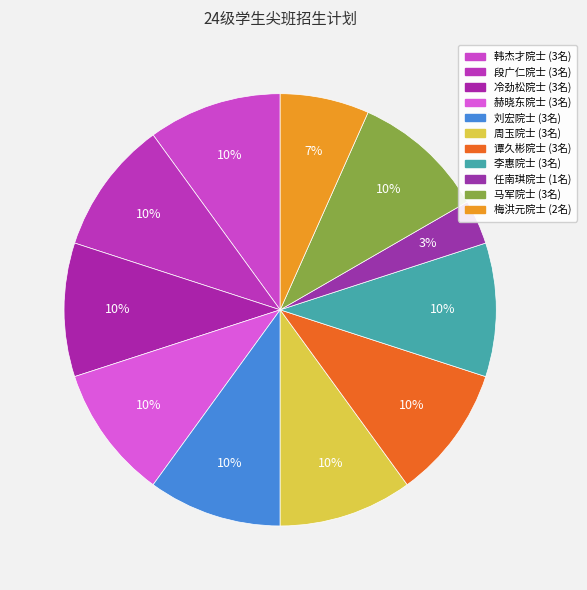

Which slice is the smallest?

任南琪院士